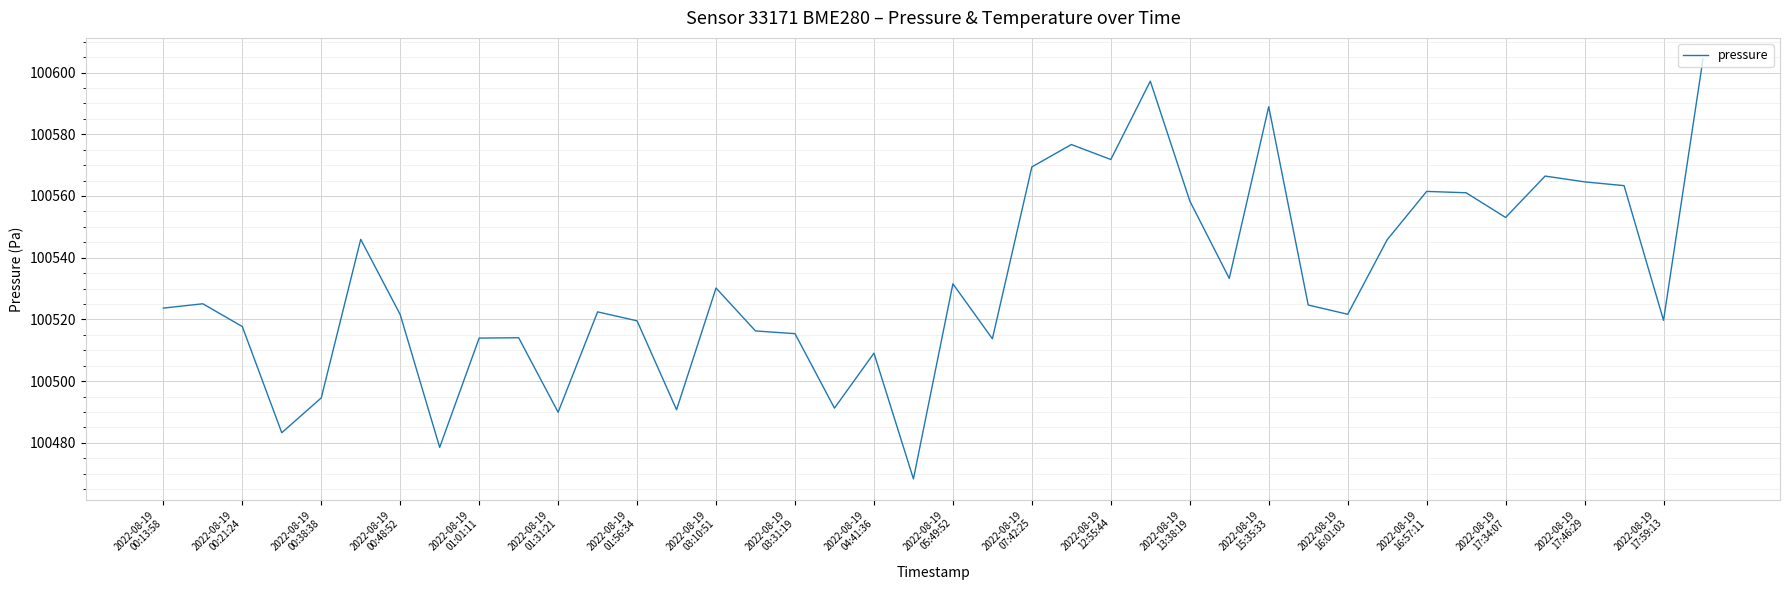

What is the difference between the maximum and minimum values?

136.1